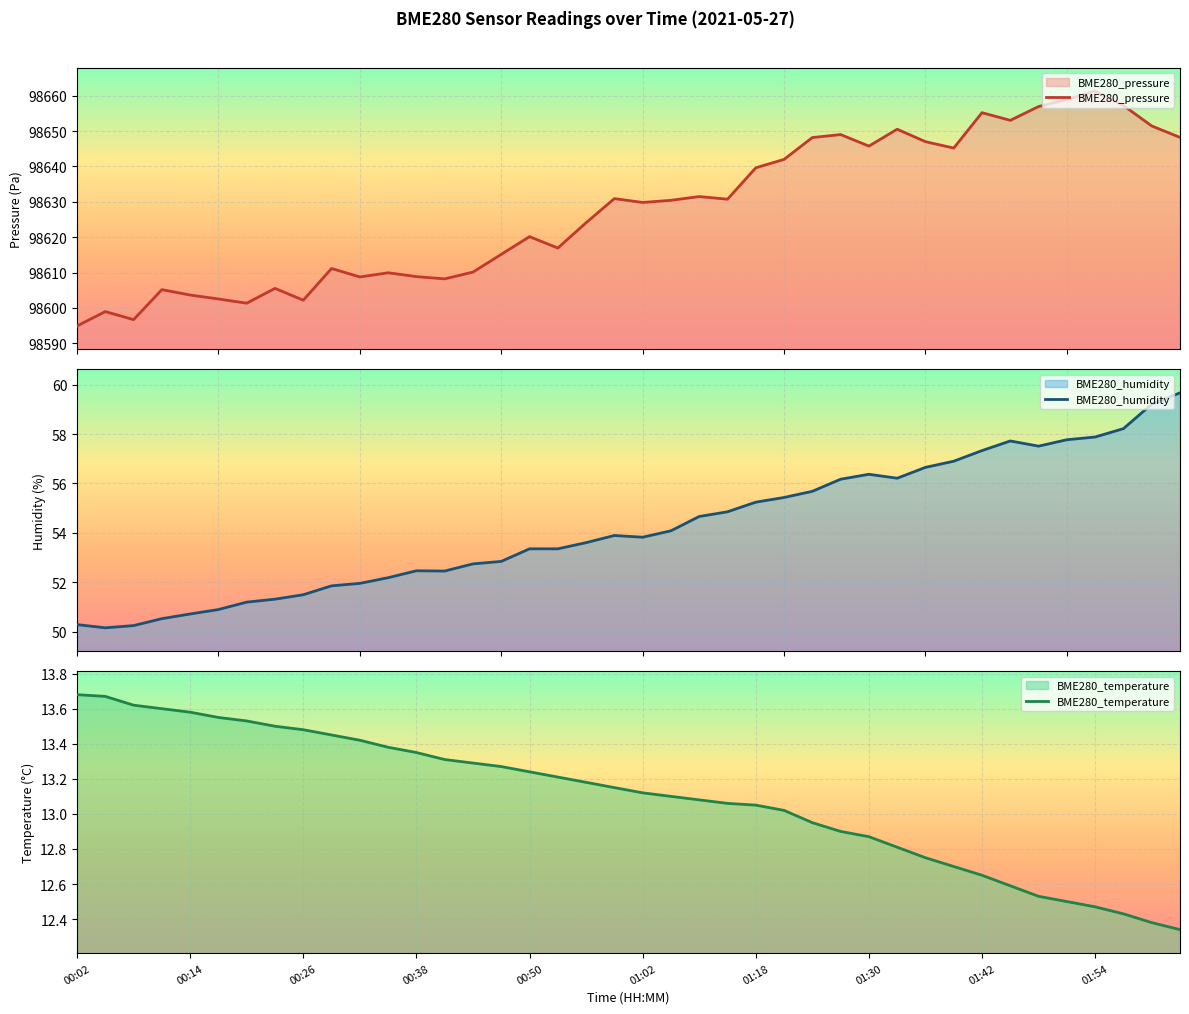

True or false: BME280_humidity has a value of 89.3 at 30.

False